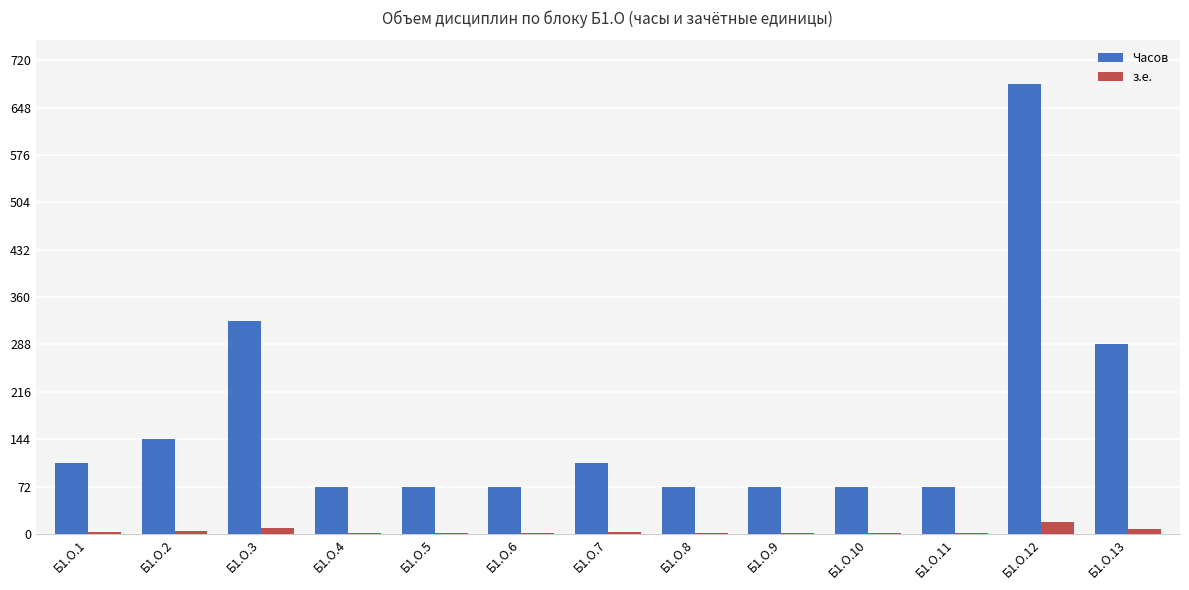

How many groups of bars are there?

13